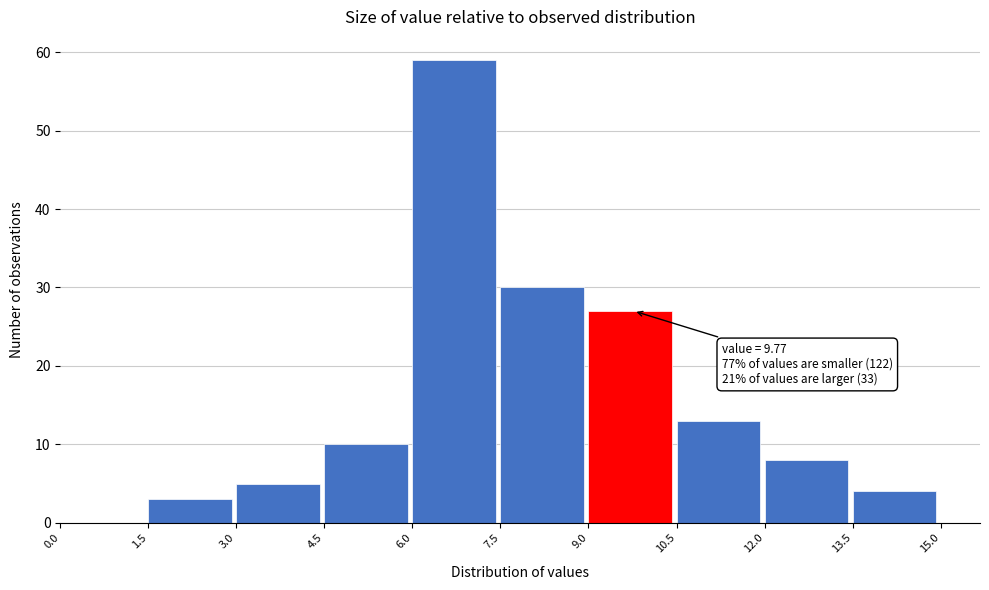

Over which range of the x-axis is the bar tallest?

6.0 to 7.5